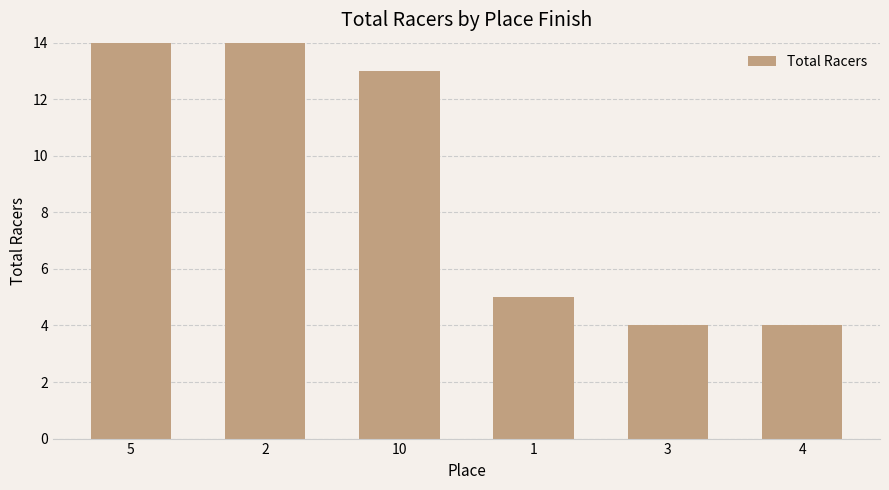

True or false: the data shows 5 at 2.

False